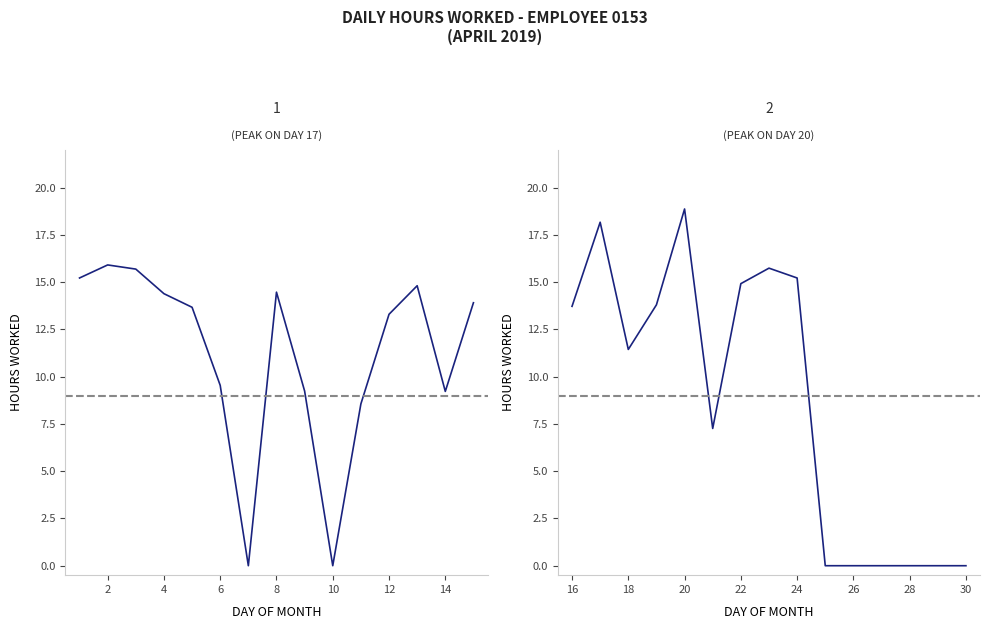

How many points are lower than both their immediate neighbors (excluding endpoints)?

6